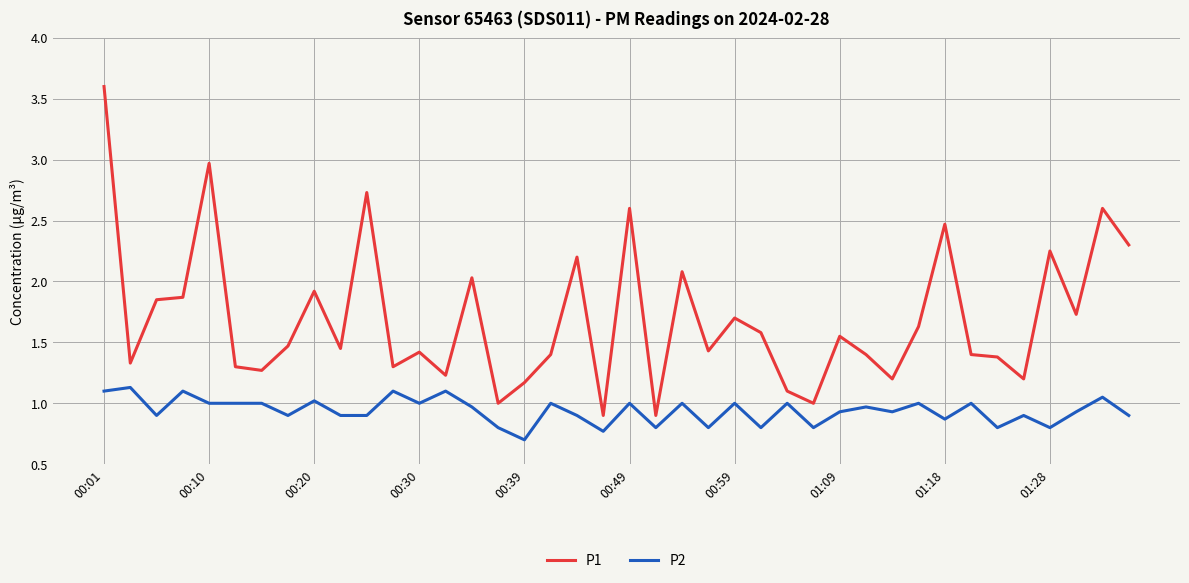

Which series has the largest total across all categories?

P1